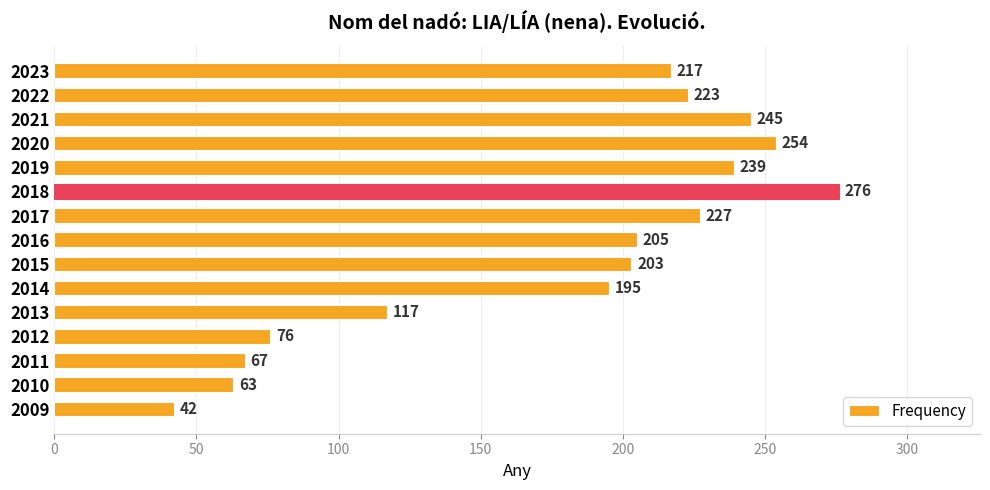

How many bars are there in total?

15